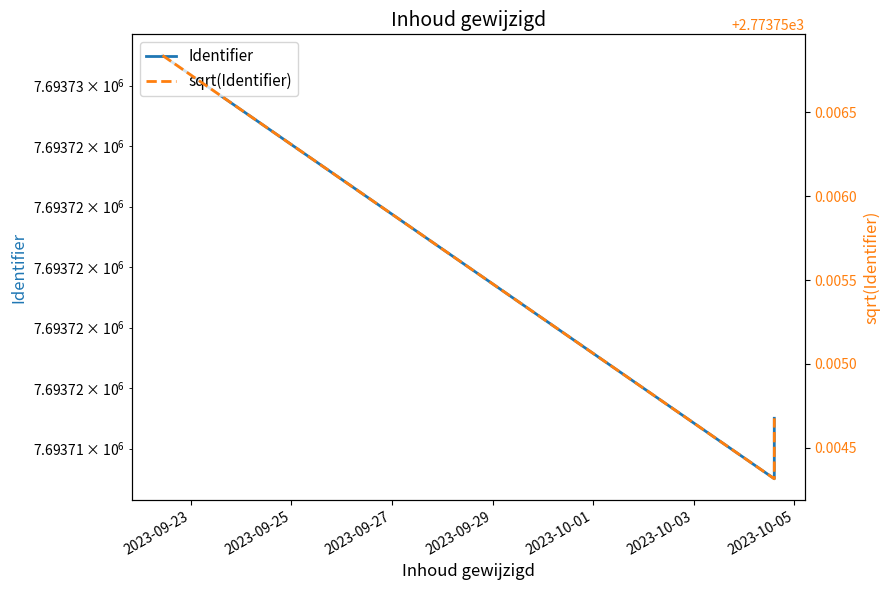

True or false: Identifier has a value of 3676190.5 at 2023-09-23.

False